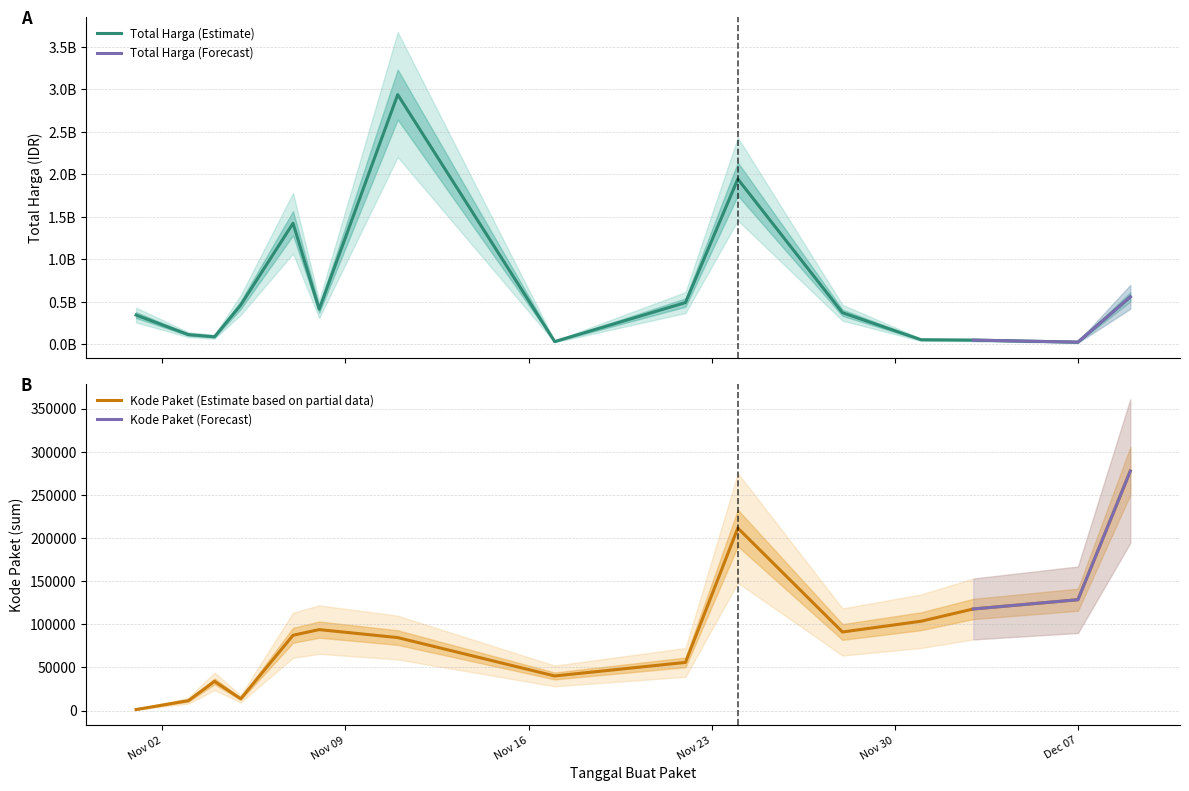

True or false: Kode Paket (sum) and Total Harga intersect in this chart.

False